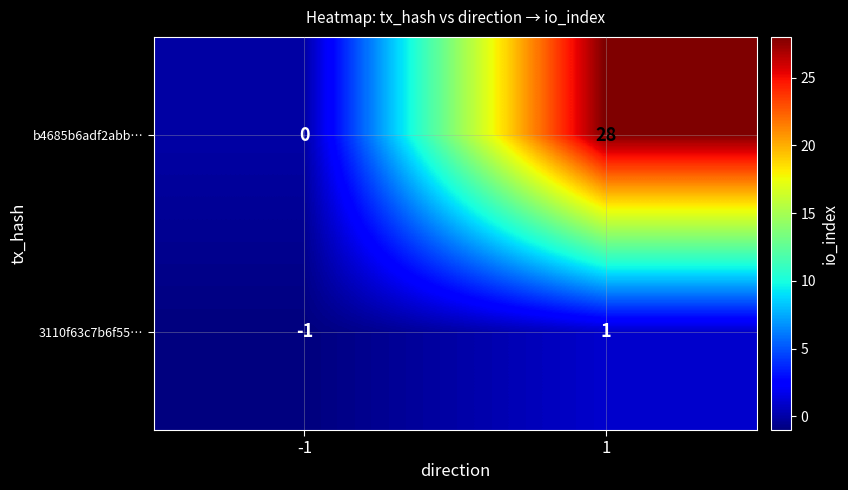

What is the minimum value shown in the chart?

-1